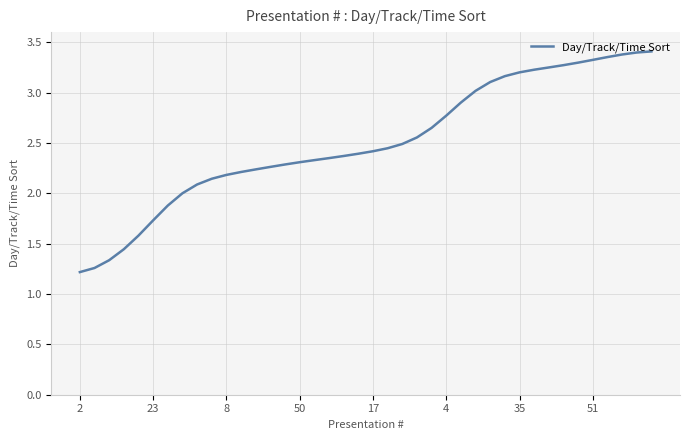

Does the chart have visible grid lines?

Yes